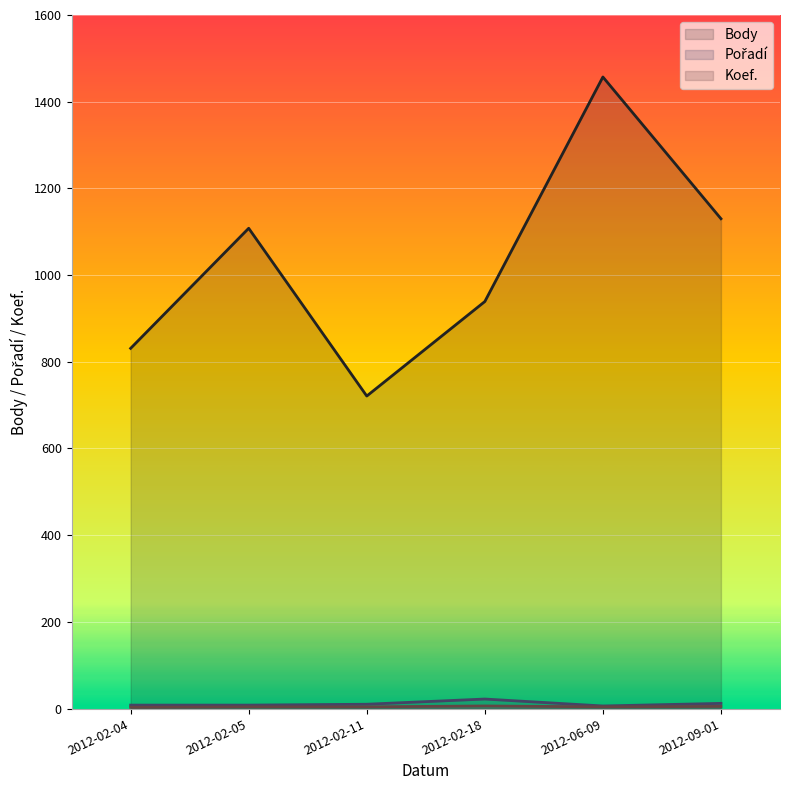

Reading left to right, list all the values displayed in this chart.

Body: 2012-02-04=831	2012-02-05=1108	2012-02-11=721	2012-02-18=939	2012-06-09=1457	2012-09-01=1130
Pořadí: 2012-02-04=8	2012-02-05=8	2012-02-11=10	2012-02-18=22	2012-06-09=6	2012-09-01=12
Koef.: 2012-02-04=3	2012-02-05=4	2012-02-11=4	2012-02-18=6	2012-06-09=4	2012-09-01=5